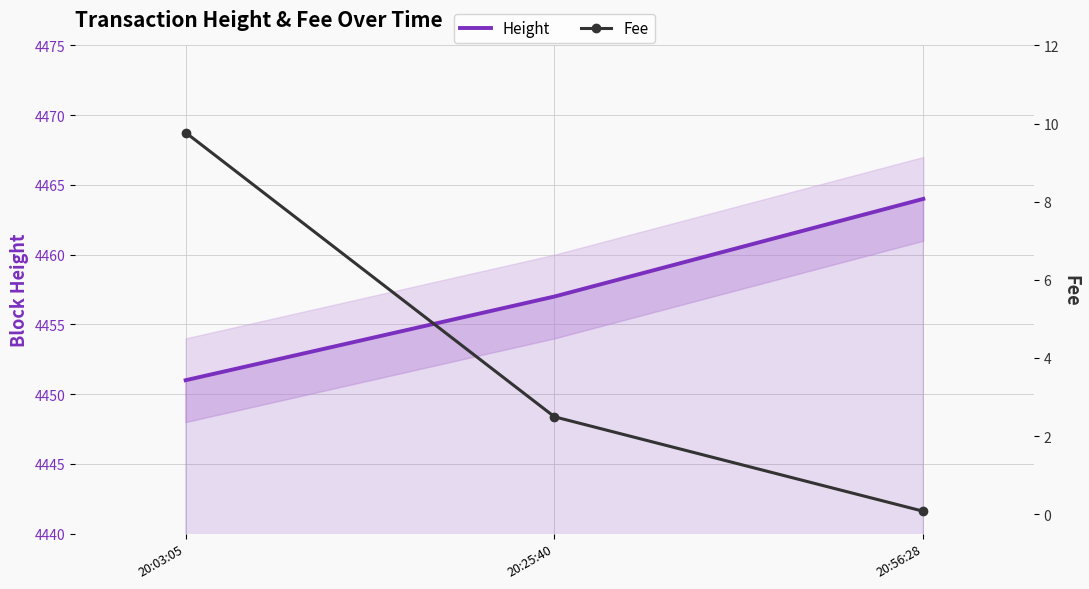

At which category does the chart reach its minimum across all series?

20:56:28